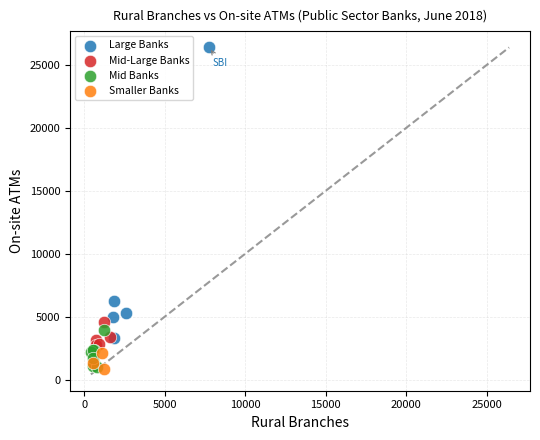

Which series has the widest spread of Y values?

Large Banks